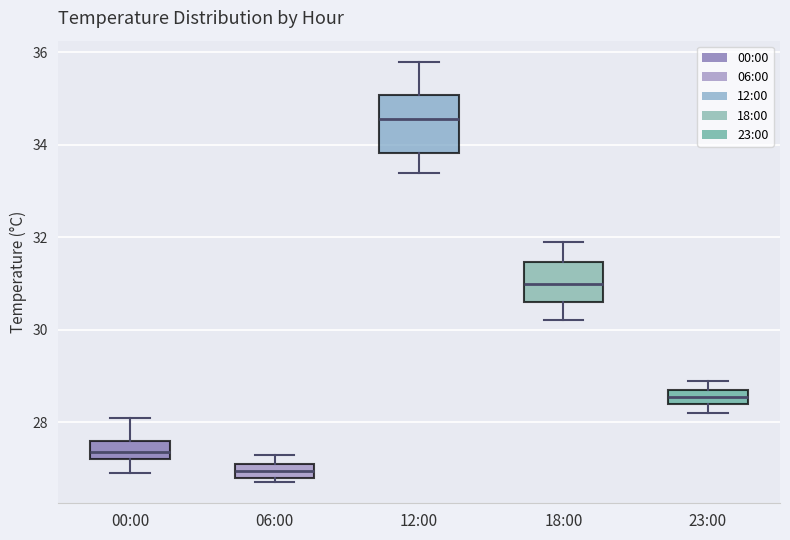

Reading left to right, read every box against the y-axis: the position of its median line, the range the box covers, and the ends of its whiskers. The values are not printed on the chart, so give them approximately, as read against the axis.

00:00: median 27.4, box 27.2 to 27.6, whiskers 27.0 to 28.2
06:00: median 27.0, box 26.8 to 27.2, whiskers 26.8 (just below the box's lower edge) to 27.4
12:00: median 34.6, box 33.8 to 35.0, whiskers 33.4 to 35.8
18:00: median 31.0, box 30.6 to 31.4, whiskers 30.2 to 32.0
23:00: median 28.6, box 28.4 to 28.8, whiskers 28.2 to 29.0